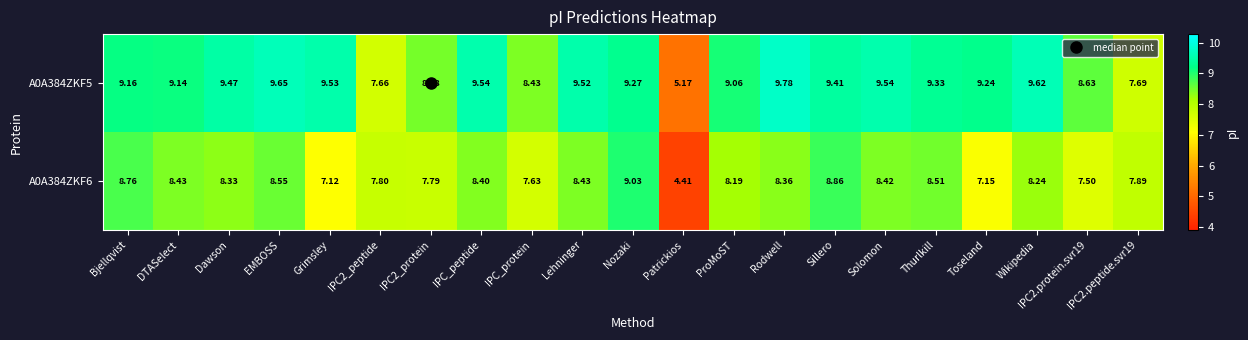

At which label does A0A384ZKF6 first exceed 8?

Bjellqvist